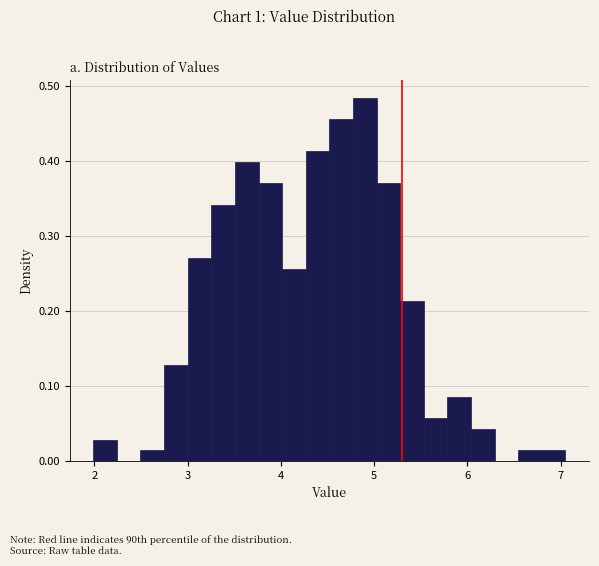

Around what value on the x-axis is the tallest bar? Give the approximate position of its centre, as read against the axis.

4.9